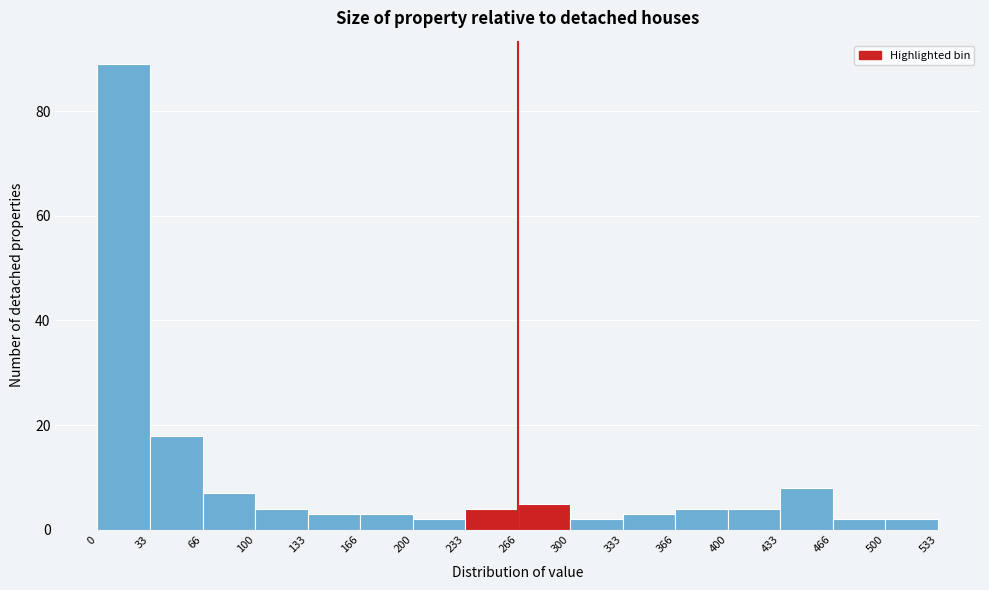

Reading left to right, list every bar in this chart as the range it spans on the x-axis followed by its height. The values are not printed on the chart, so give them approximately, as read against the axis.

0 to 33: 90
33 to 66: 18
66 to 100: 8
100 to 133: 4
133 to 166: 4
166 to 200: 4
200 to 233: 2
233 to 266: 4
266 to 300: 6
300 to 333: 2
333 to 366: 4
366 to 400: 4
400 to 433: 4
433 to 466: 8
466 to 500: 2
500 to 533: 2